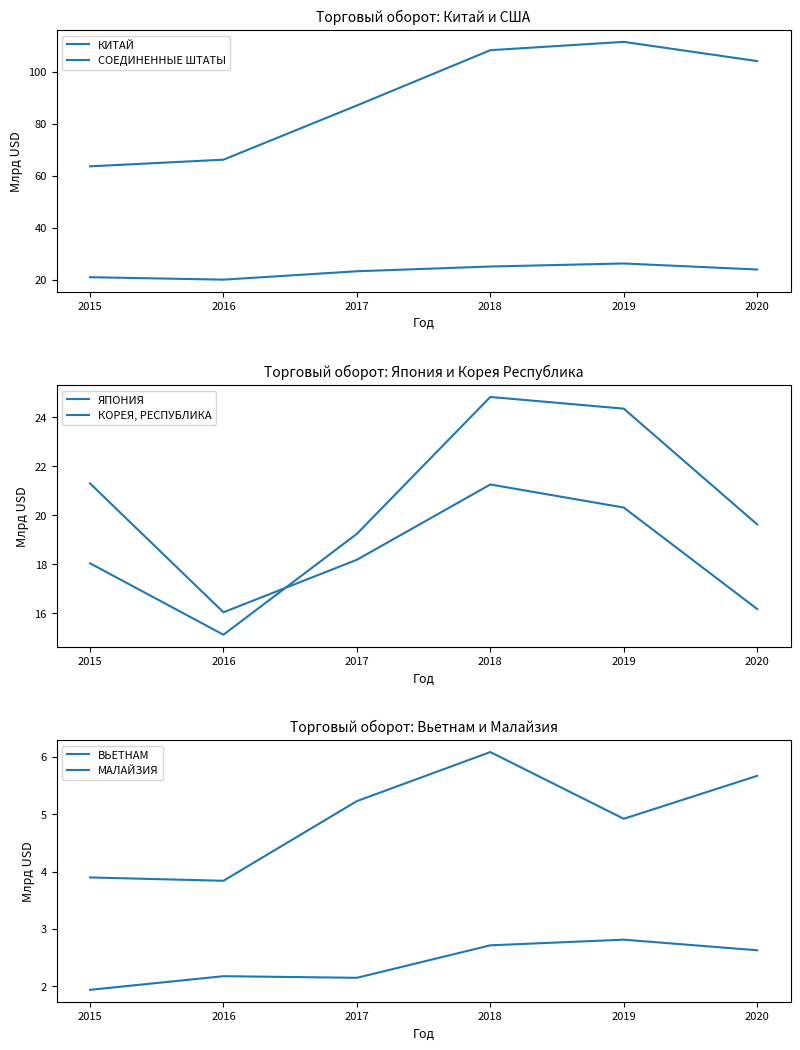

Reading right to left, what are all the values shown in this chart?

КИТАЙ: 2020=104.1	2019=111.5	2018=108.2	2017=87.0	2016=66.1	2015=63.6
СОЕДИНЕННЫЕ ШТАТЫ: 2020=23.9	2019=26.2	2018=25.0	2017=23.2	2016=20.0	2015=20.9
ЯПОНИЯ: 2020=16.2	2019=20.3	2018=21.3	2017=18.2	2016=16.0	2015=21.3
КОРЕЯ, РЕСПУБЛИКА: 2020=19.6	2019=24.4	2018=24.8	2017=19.2	2016=15.1	2015=18.0
ВЬЕТНАМ: 2020=5.7	2019=4.9	2018=6.1	2017=5.2	2016=3.8	2015=3.9
МАЛАЙЗИЯ: 2020=2.6	2019=2.8	2018=2.7	2017=2.1	2016=2.2	2015=1.9